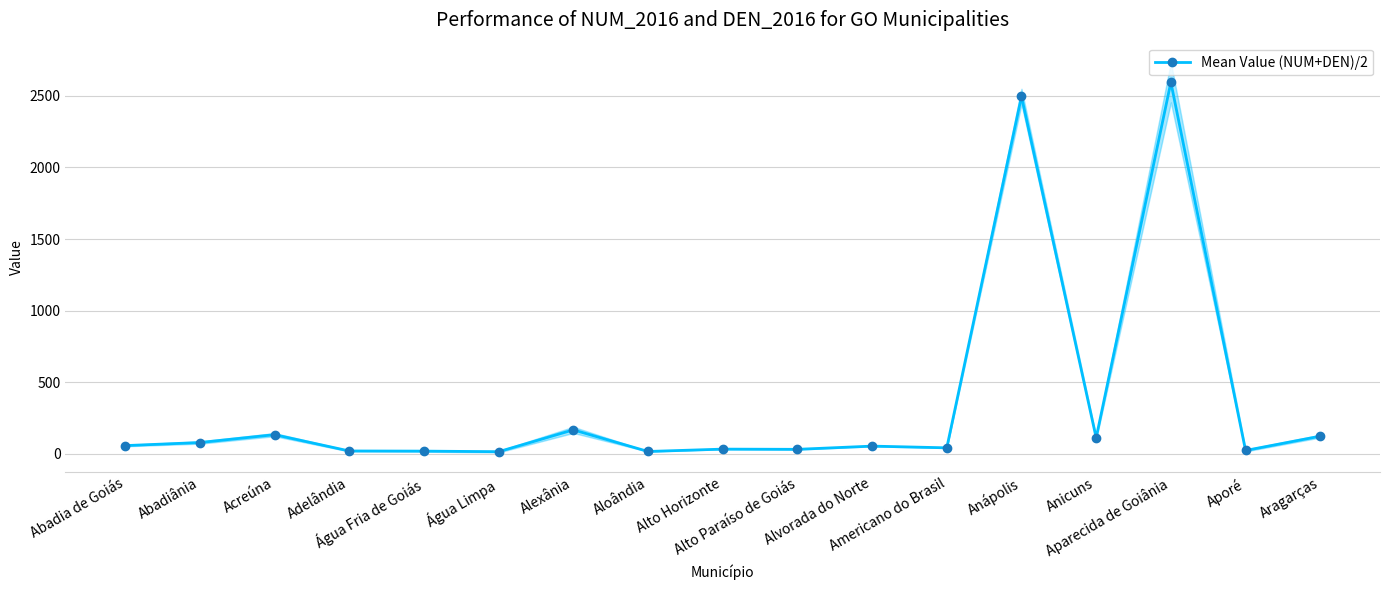

What is the label of the 3rd point from the right?

Aparecida de Goiânia